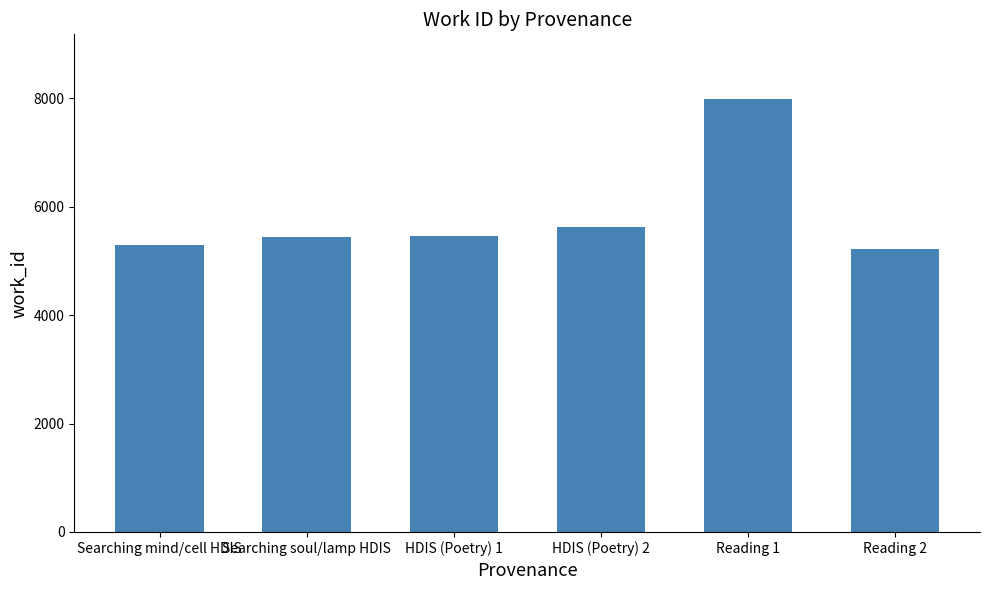

What is the ratio of the value at Searching mind/cell HDIS to the value at Reading 1?

0.7